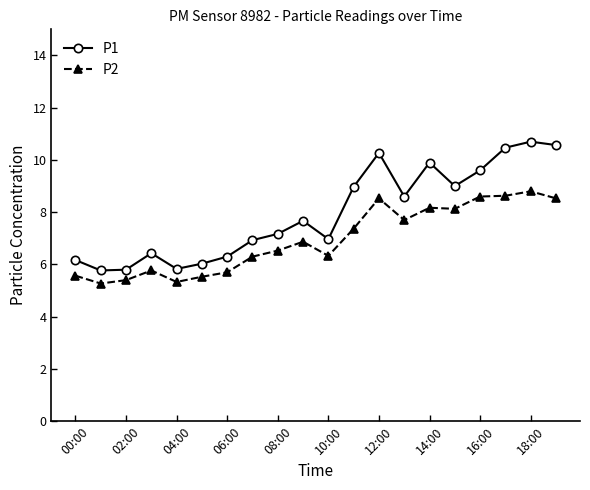

In P2, how many points are lower than both neighbors (excluding endpoints)?

5